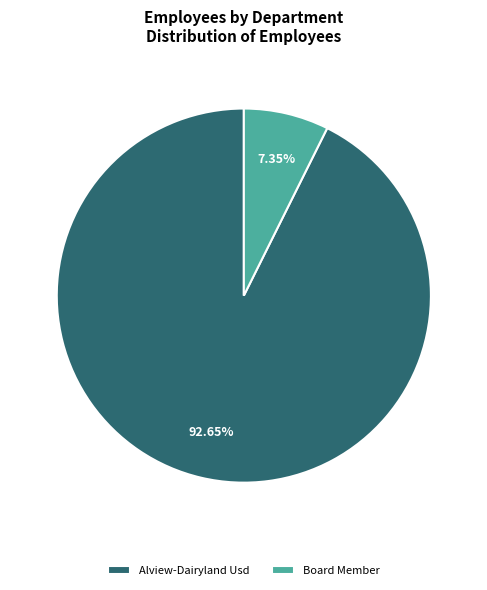

Count the number of slices in the pie.

2